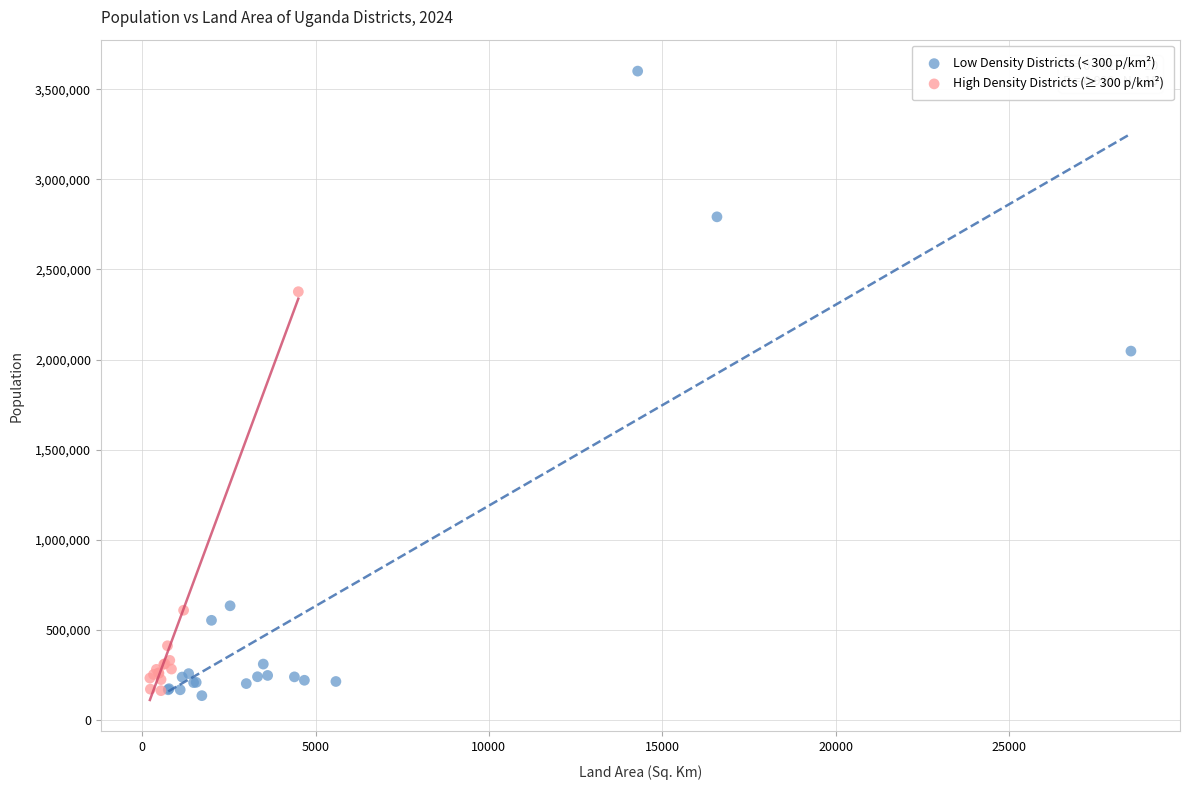

What are all the series names shown in the legend?

Low Density Districts (< 300 p/km²), High Density Districts (≥ 300 p/km²)